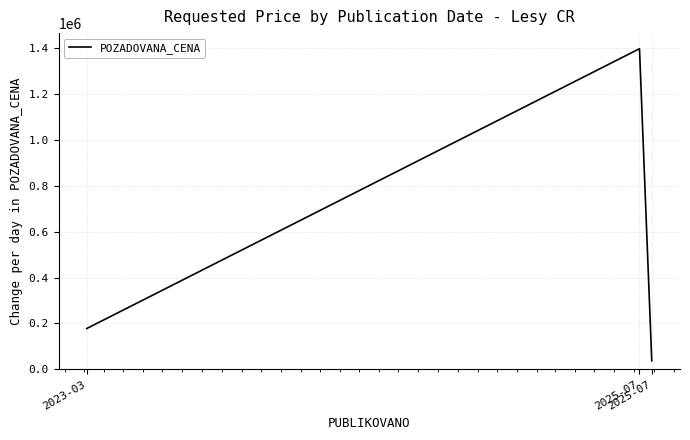

What is the average value?

537280